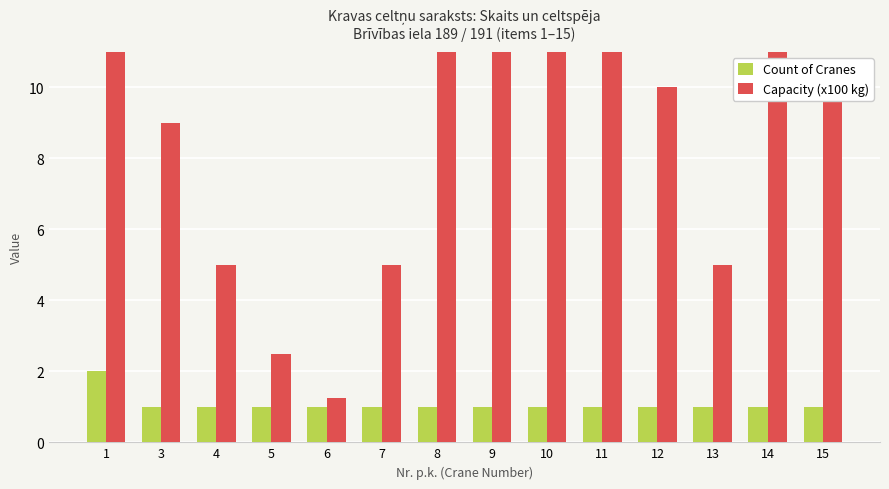

At which label is Capacity (x100 kg) closest to 16?

8